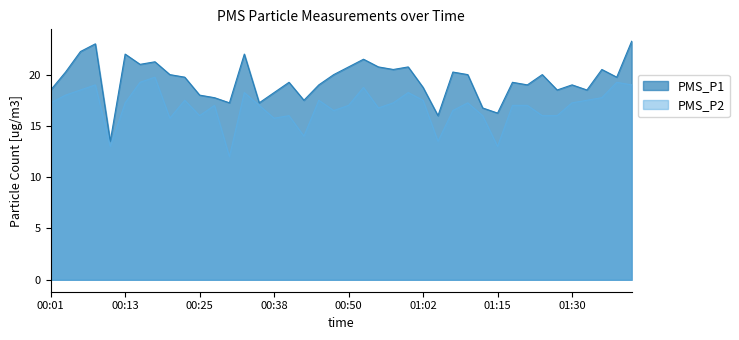

What is the label of the 34th point from the left?

01:25